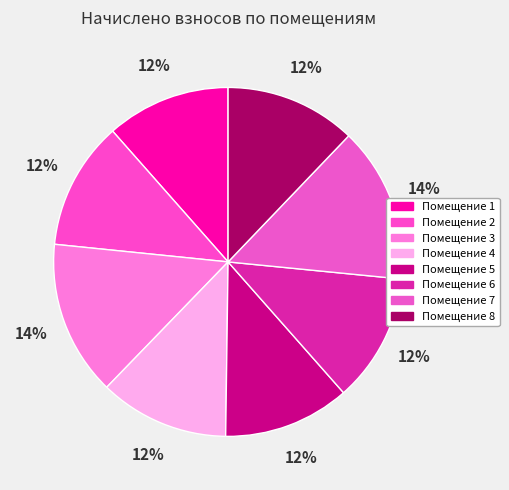

How many segments does this pie chart have?

8